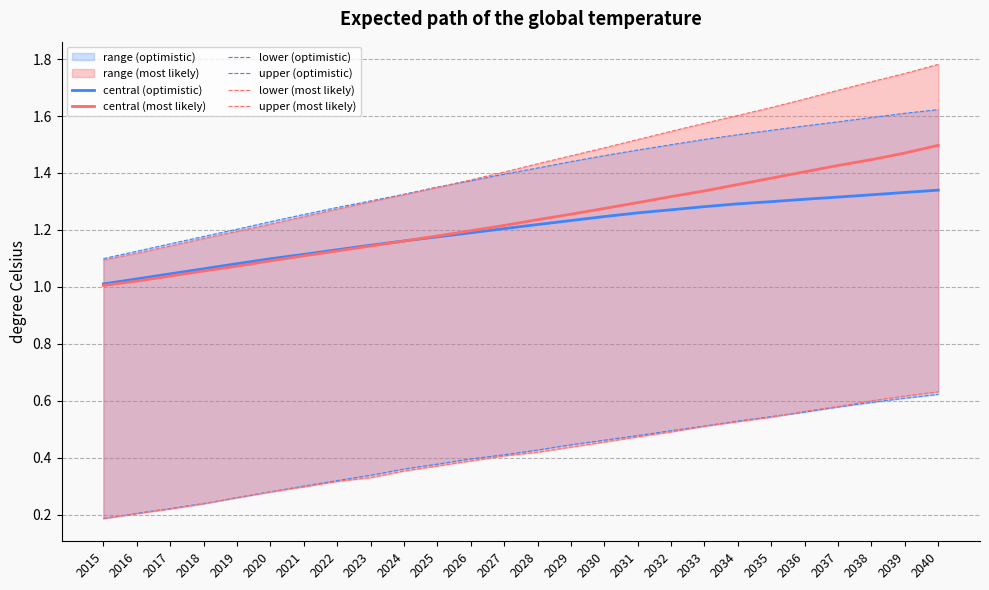

True or false: lower (optimistic) has more than 1 points higher than both neighbors.

False